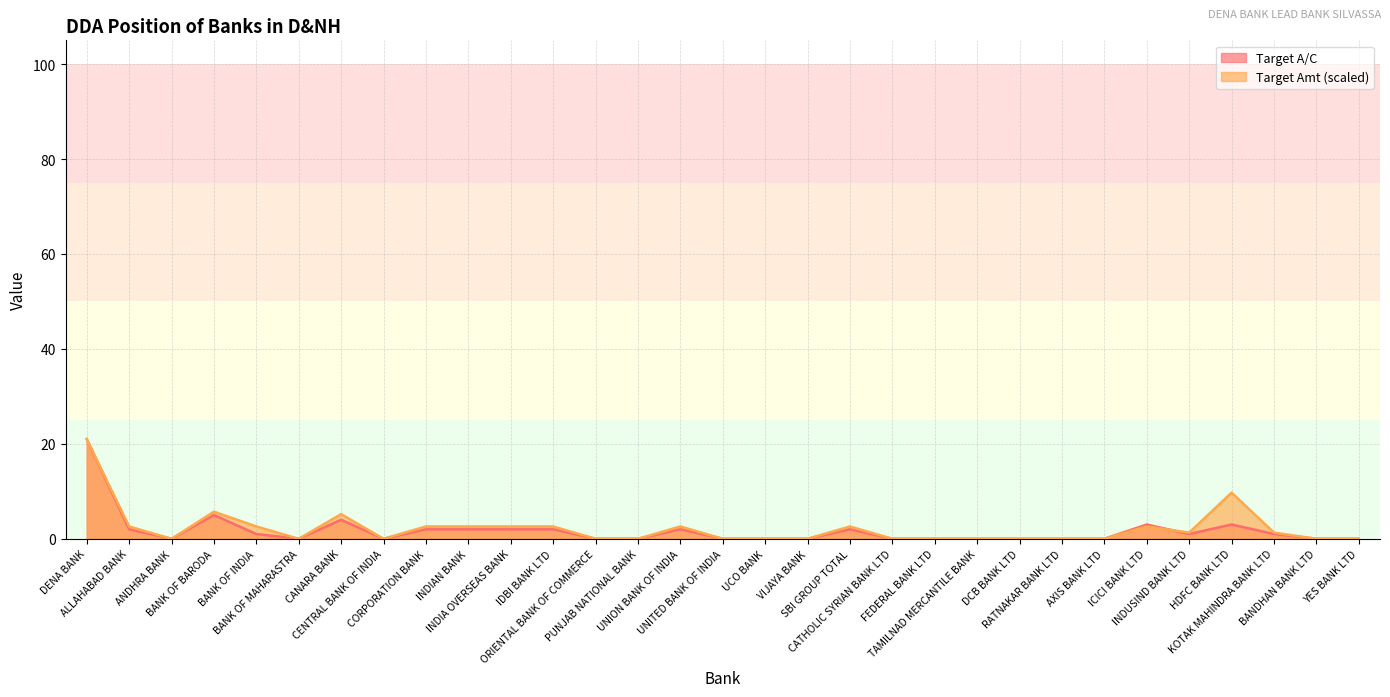

Rank the categories by Target A/C value from highest to lowest.

DENA BANK, BANK OF BARODA, CANARA BANK, ICICI BANK LTD, HDFC BANK LTD, ALLAHABAD BANK, CORPORATION BANK, INDIAN BANK, INDIA OVERSEAS BANK, IDBI BANK LTD, UNION BANK OF INDIA, SBI GROUP TOTAL, BANK OF INDIA, INDUSIND BANK LTD, KOTAK MAHINDRA BANK LTD, ANDHRA BANK, BANK OF MAHARASTRA, CENTRAL BANK OF INDIA, ORIENTAL BANK OF COMMERCE, PUNJAB NATIONAL BANK, UNITED BANK OF INDIA, UCO BANK, VIJAYA BANK, CATHOLIC SYRIAN BANK LTD, FEDERAL BANK LTD, TAMILNAD MERCANTILE BANK, DCB BANK LTD, RATNAKAR BANK LTD, AXIS BANK LTD, BANDHAN BANK LTD, YES BANK LTD